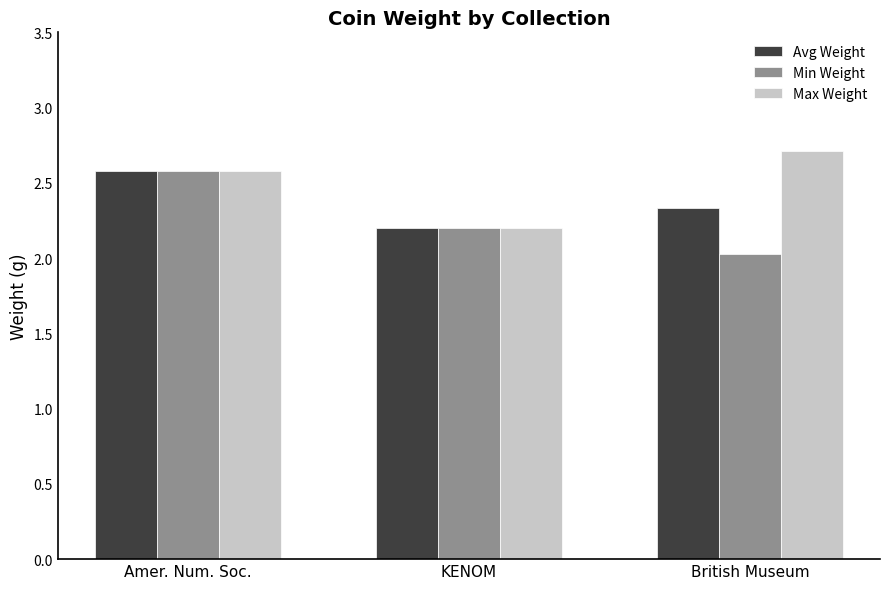

Rank the categories by Max Weight value from lowest to highest.

KENOM, Amer. Num. Soc., British Museum